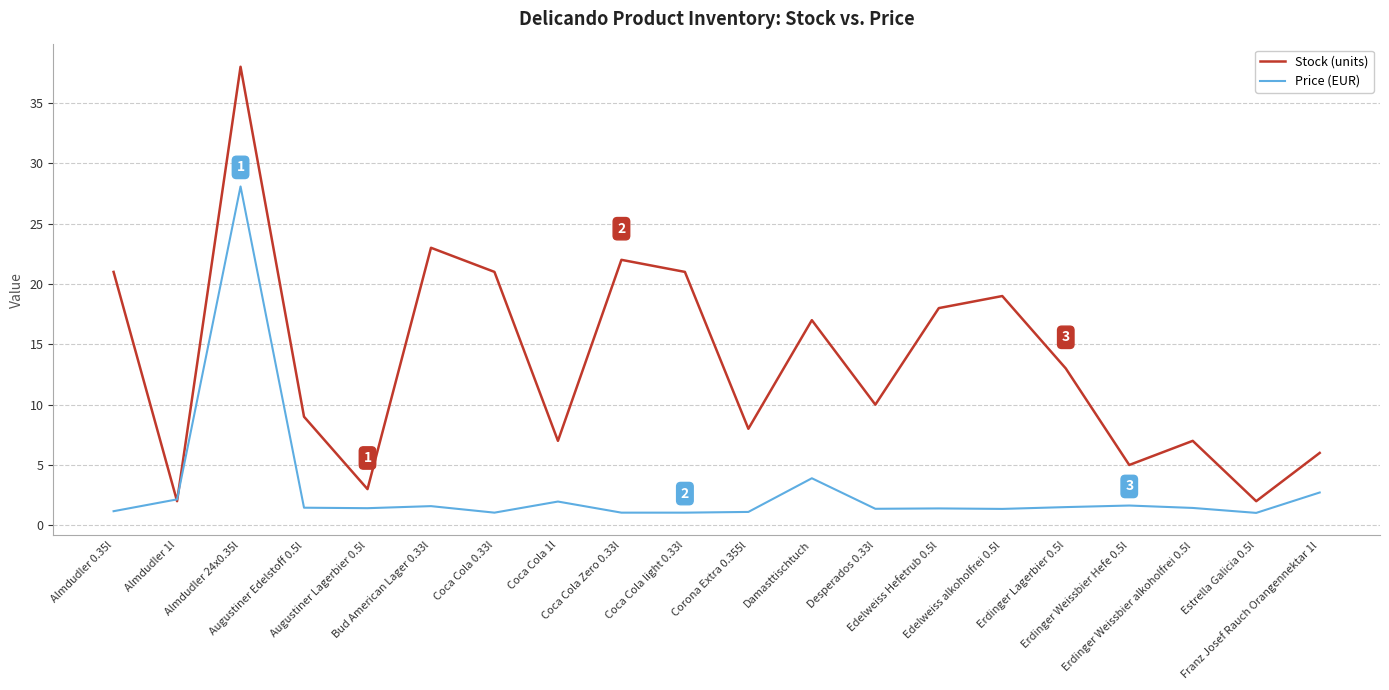

What is the average value of the Price (EUR) series?

2.9